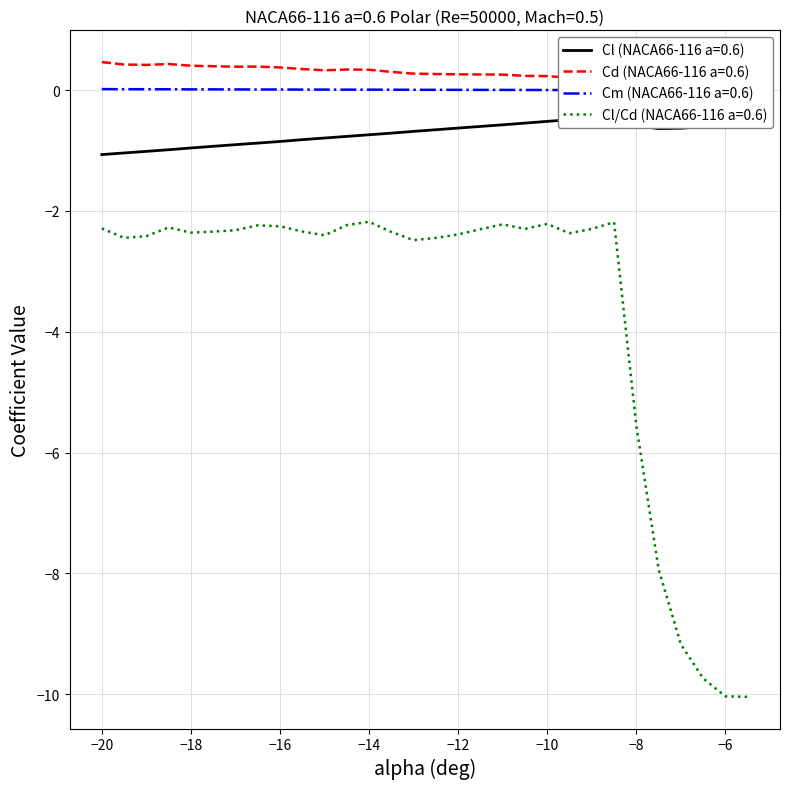

The value of Cl/Cd (NACA66-116 a=0.6) at −14 is -2.2. True or false?

True